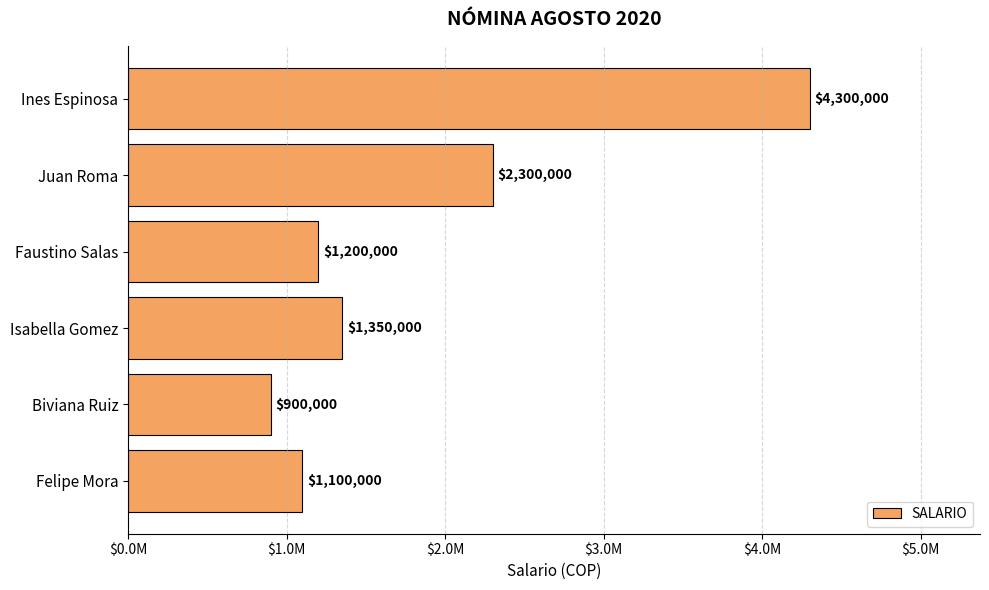

Rank the categories by value from highest to lowest.

Ines Espinosa, Juan Roma, Isabella Gomez, Faustino Salas, Felipe Mora, Biviana Ruiz